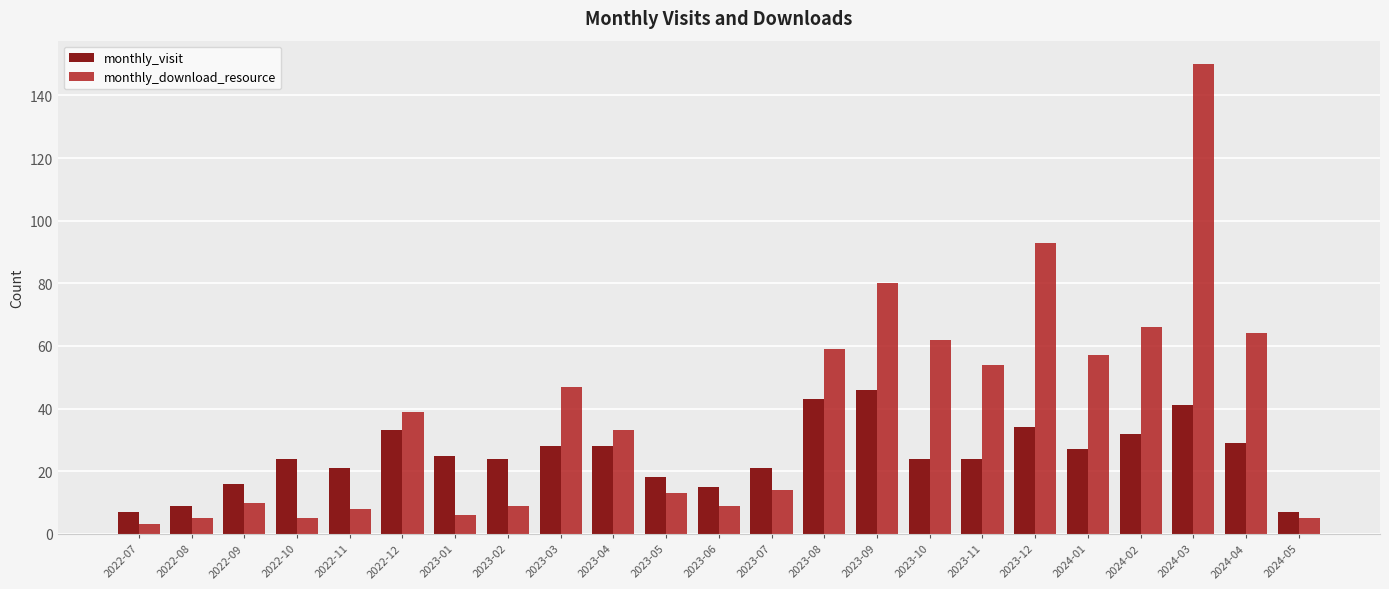

The value of monthly_download_resource at 2023-03 is 27. True or false?

False